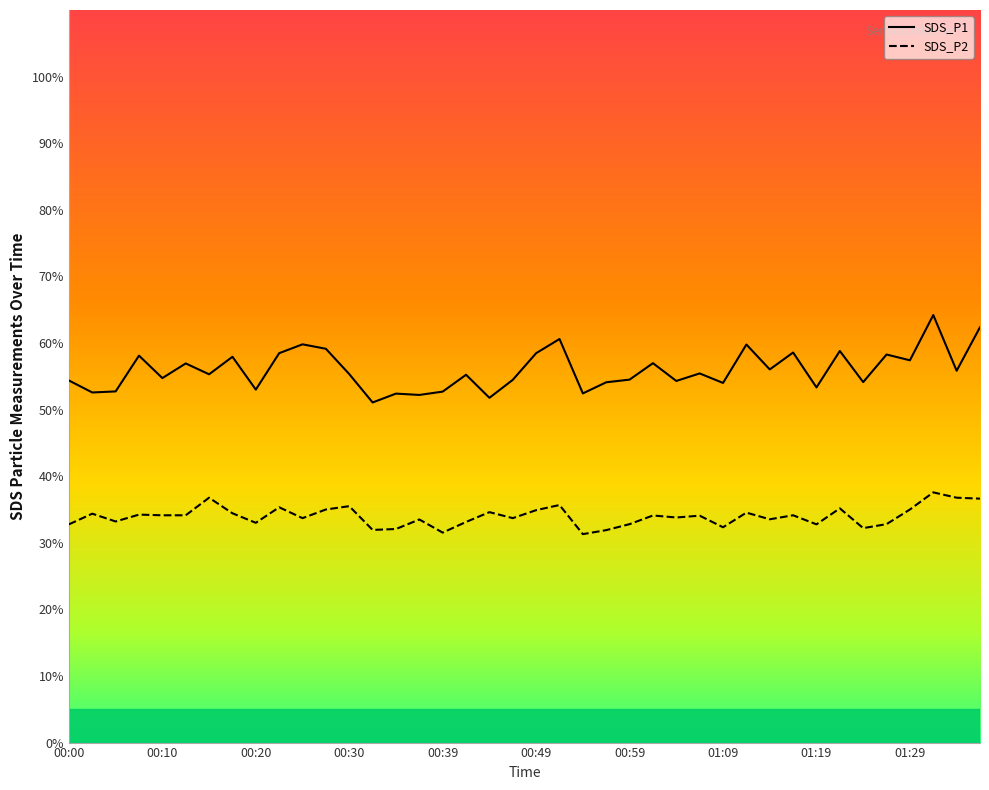

What are all the series names shown in the legend?

SDS_P1, SDS_P2